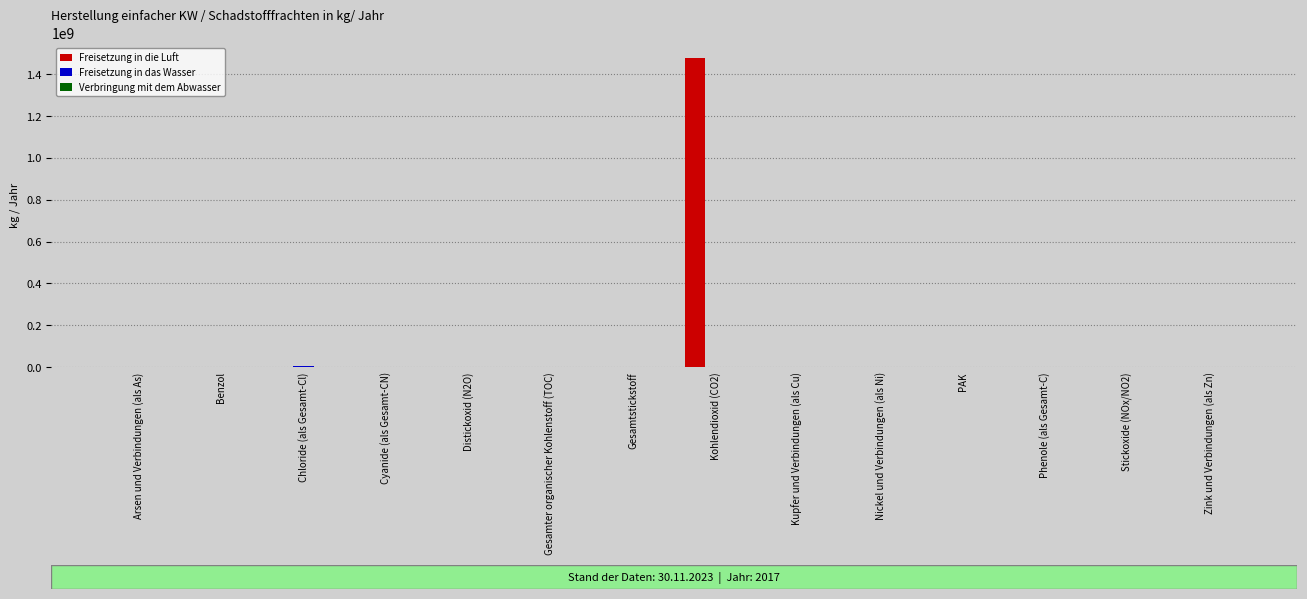

Which series changed the most between PAK and Phenole (als Gesamt-C)?

Freisetzung in die Luft